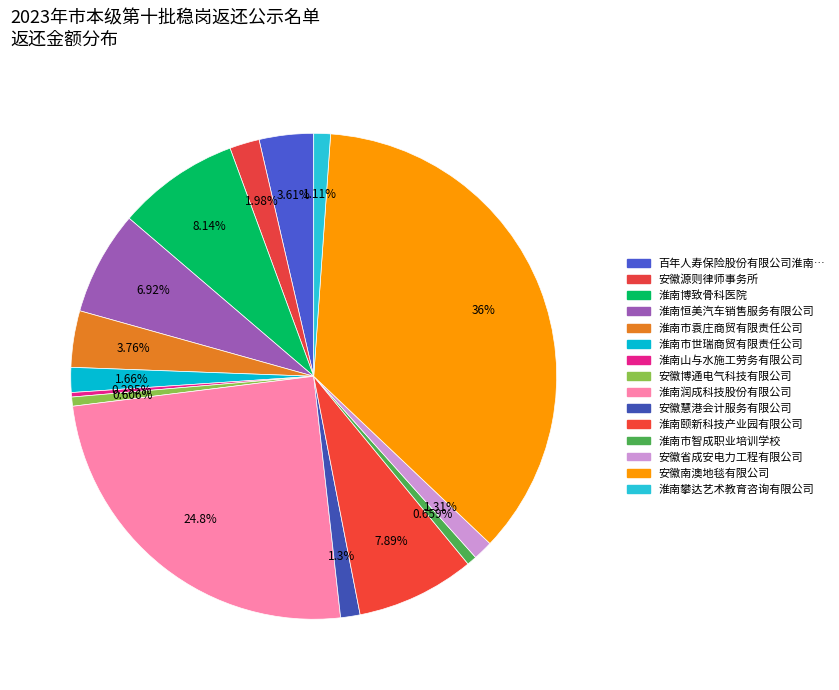

How many segments does this pie chart have?

15